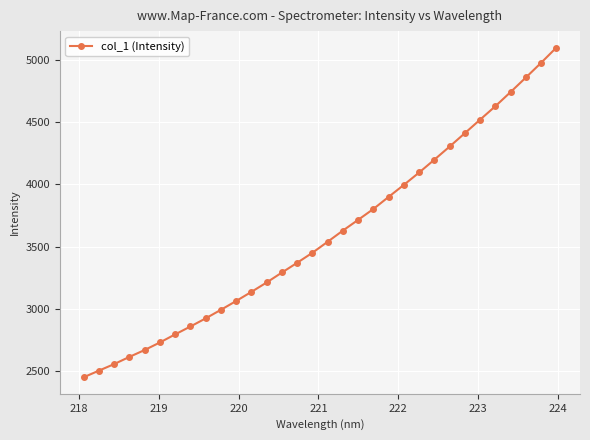

Reading right to left, what are all the values shown in this chart?

5099.4	4977.2	4858.9	4742.5	4628.5	4520.6	4411.9	4304.2	4198.9	4095.5	3996.3	3899.7	3802.3	3714.9	3628.6	3538.7	3450.1	3369.5	3291.1	3211.1	3135.5	3062.1	2991.3	2922.2	2856.9	2793.5	2728.5	2667.7	2612.3	2554.4	2501.6	2448.3